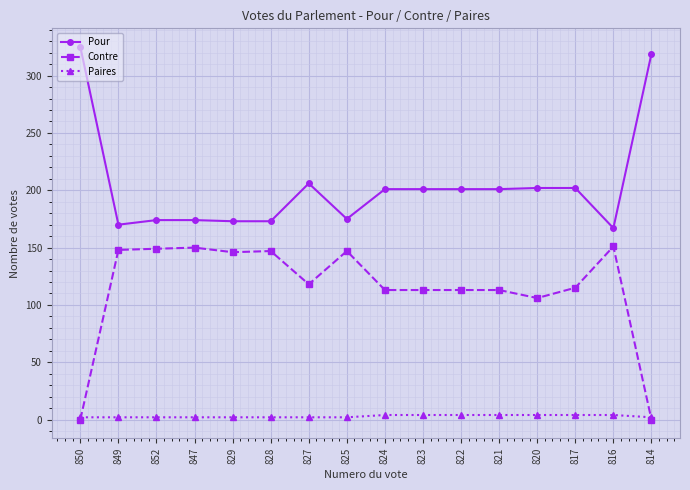

List the series in order of their overall mean, lowest first.

Paires, Contre, Pour